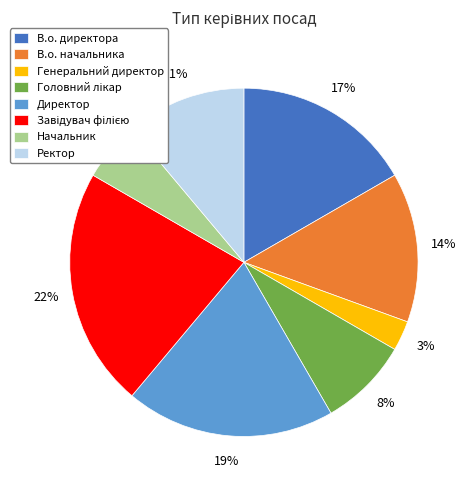

Is there a majority slice in this chart?

No